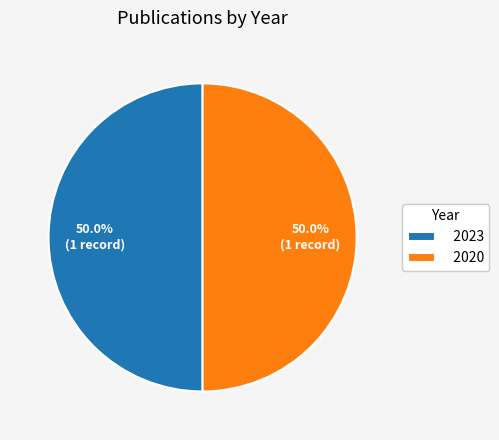

How many slices are in this pie chart?

2